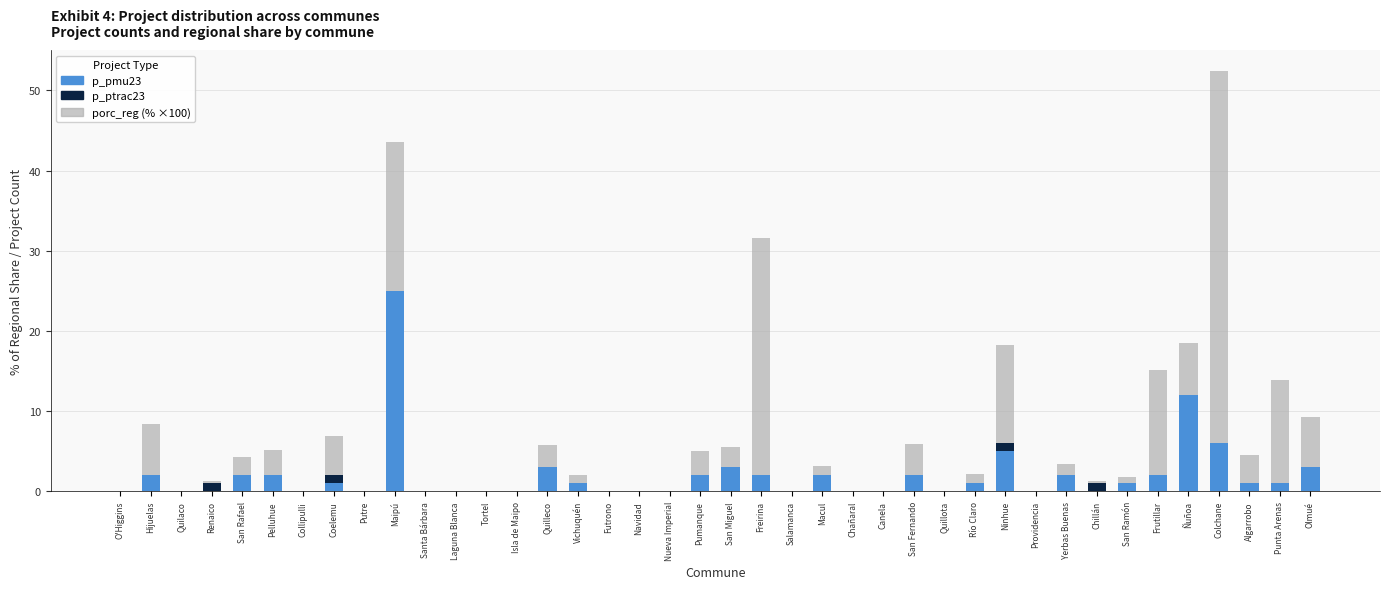

The p_pmu23 series shows 8.4 at Isla de Maipo. True or false?

False